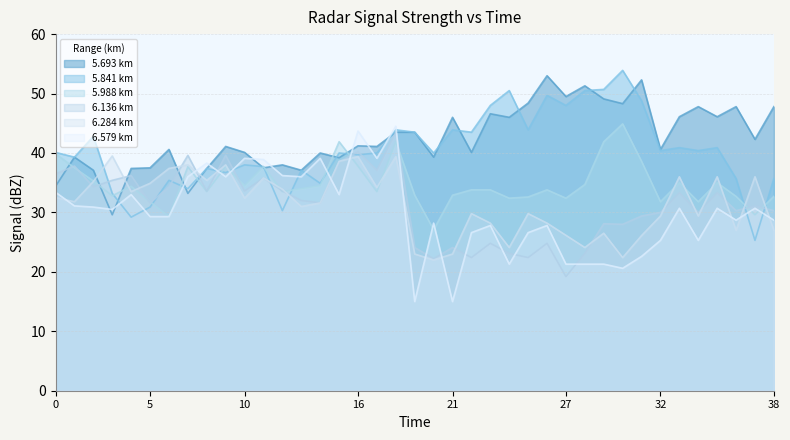

True or false: 5.693 and 6.579 cross at least once.

True